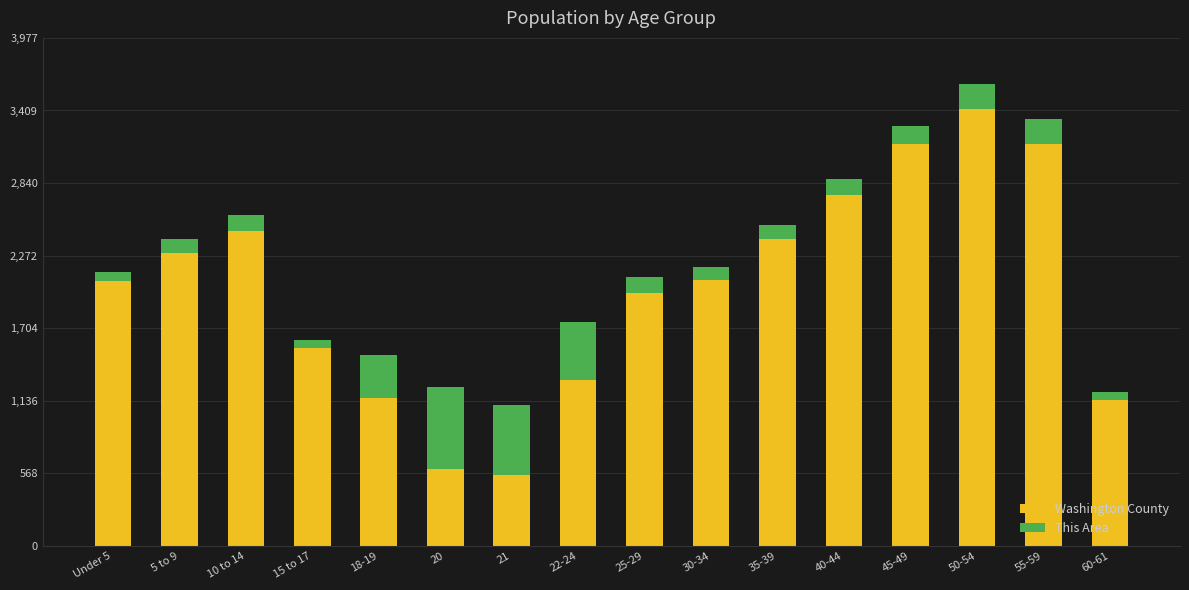

At which label is Washington County closest to 1987?

25-29